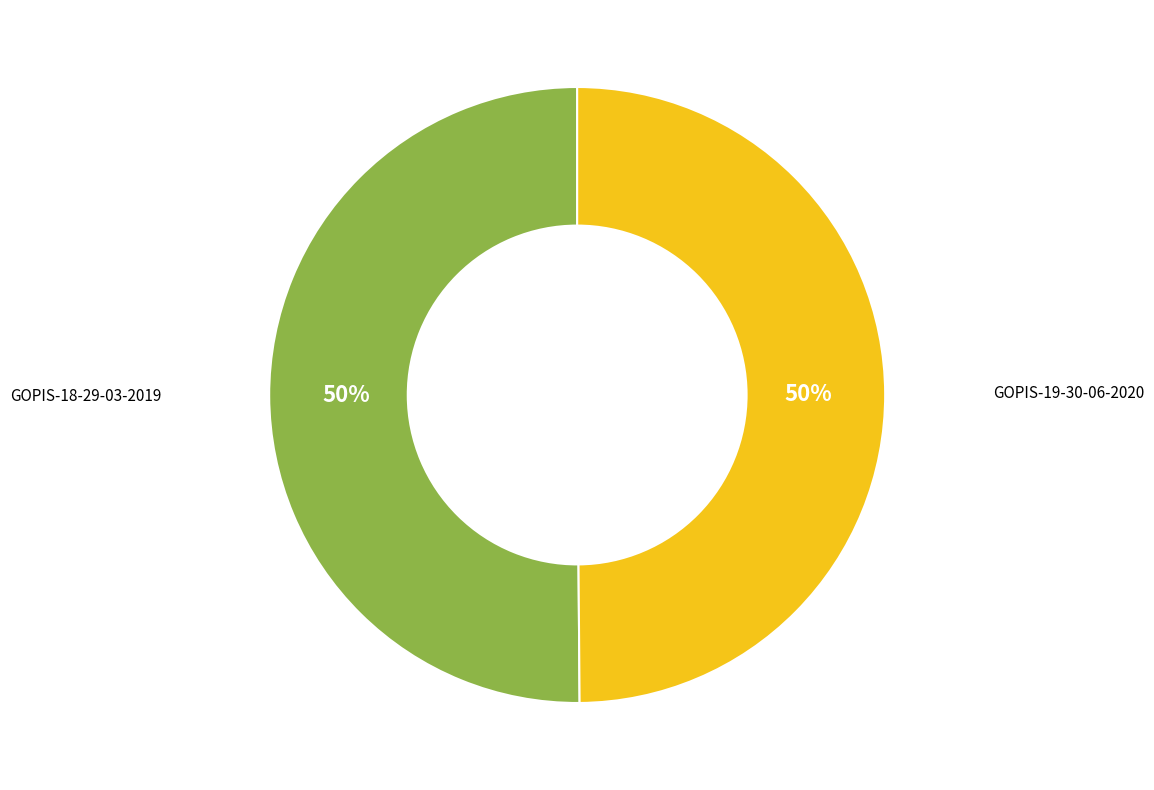

The GOPIS-19-30-06-2020 slice represents 50% of the pie. True or false?

True